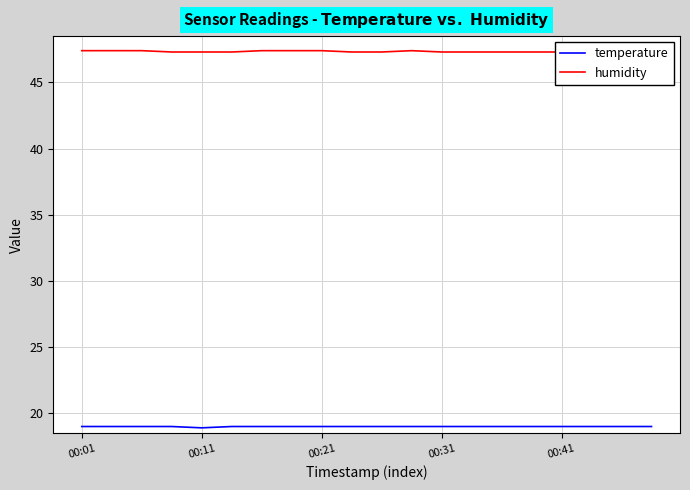

Does the chart display data point markers on the line(s)?

No